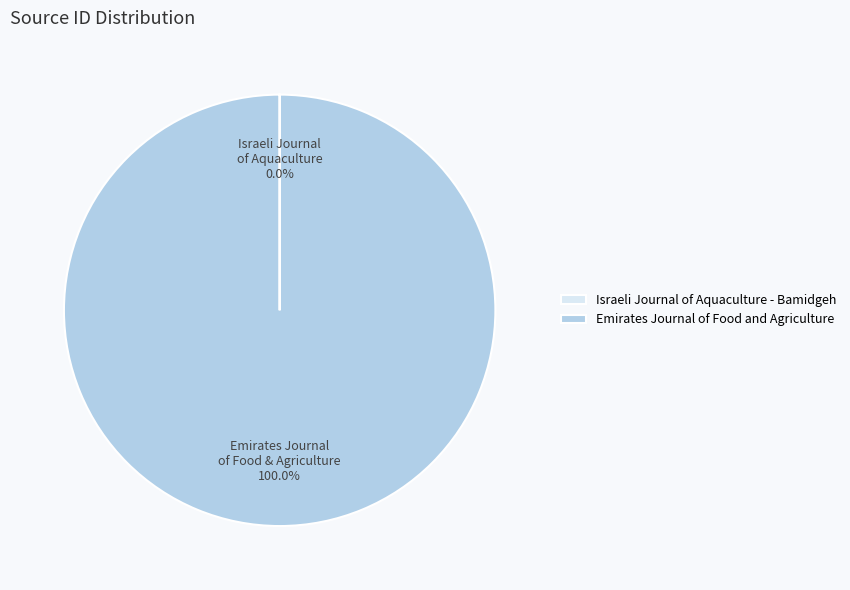

What is the largest slice in the pie chart?

Emirates Journal of Food and Agriculture